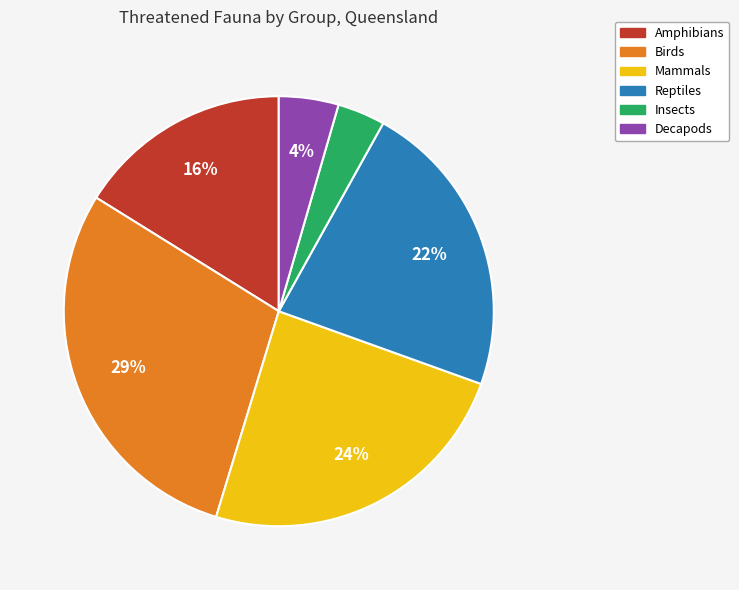

How many segments does this pie chart have?

6